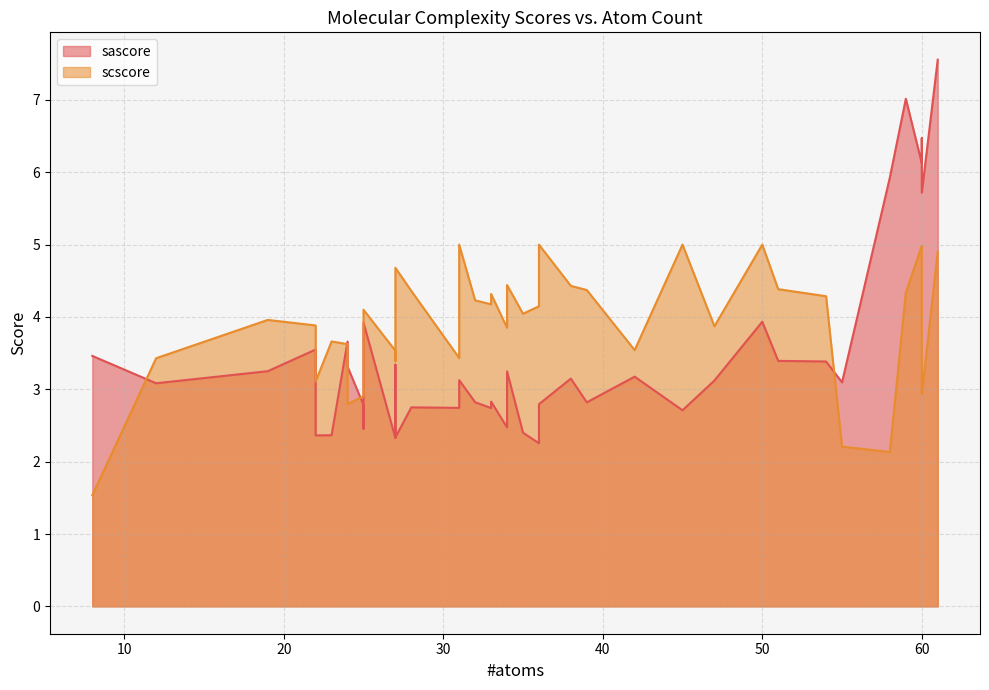

At which label is scscore closest to 3?

25